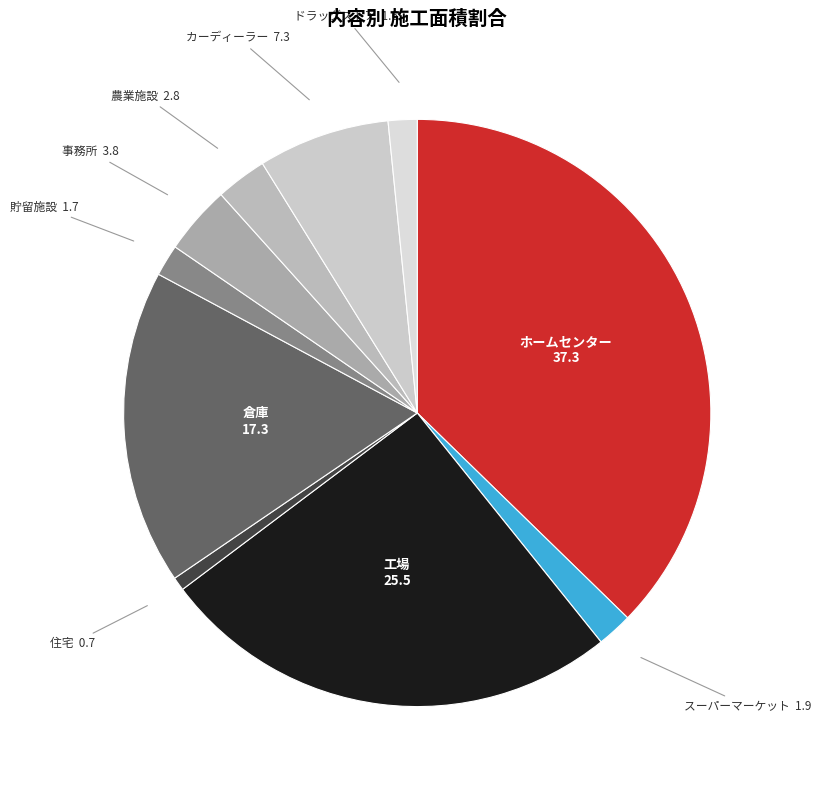

Approximately how many times larger is the value at カーディーラー compared to 農業施設?

2.6